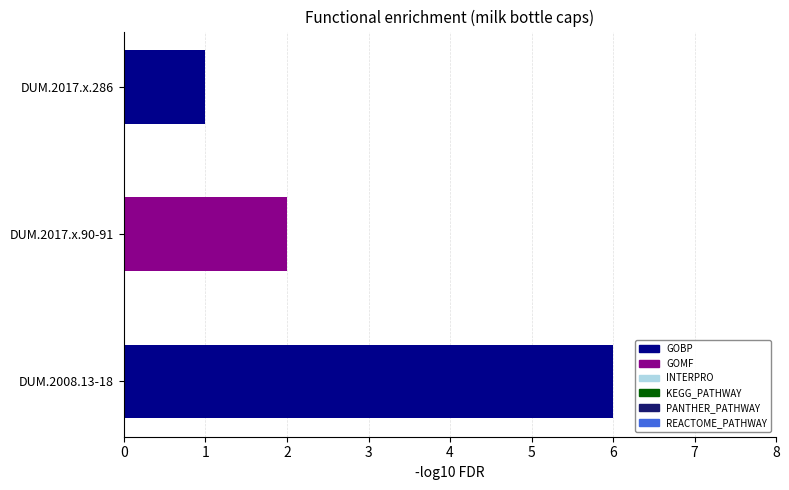

Count the number of categories in the chart.

3